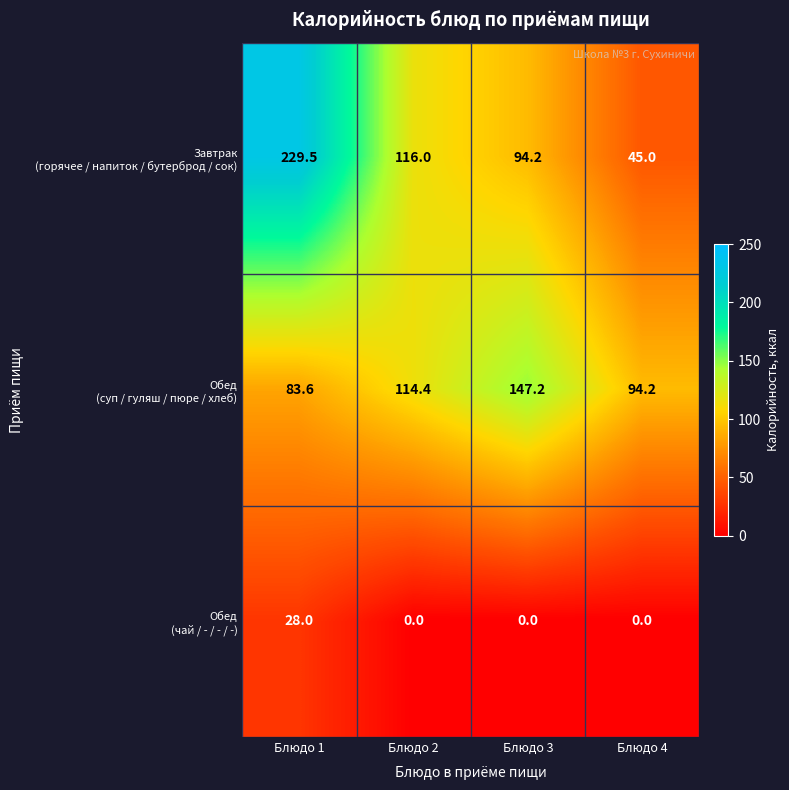

At which category does the chart reach its peak across all series?

Блюдо 1